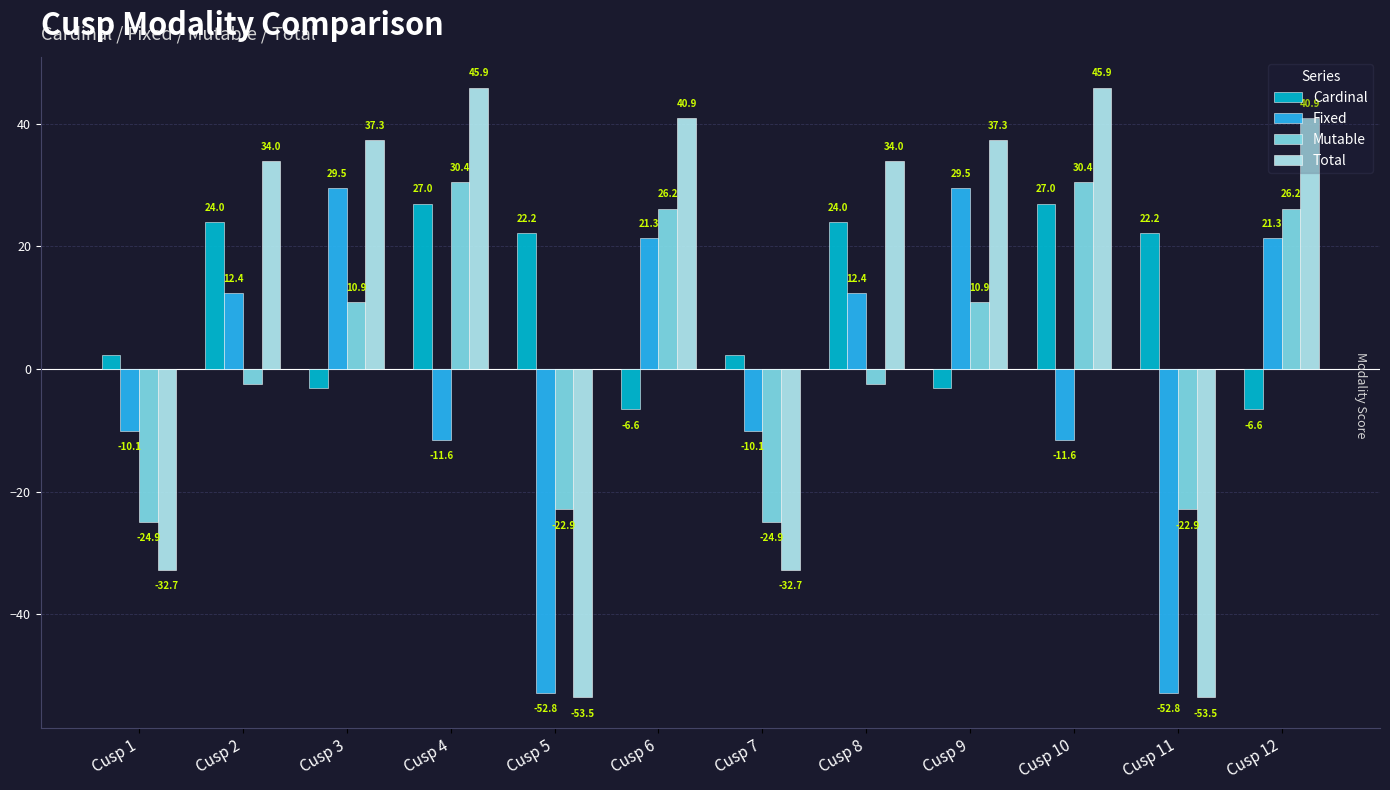

What are all the series names shown in the legend?

Cardinal, Fixed, Mutable, Total